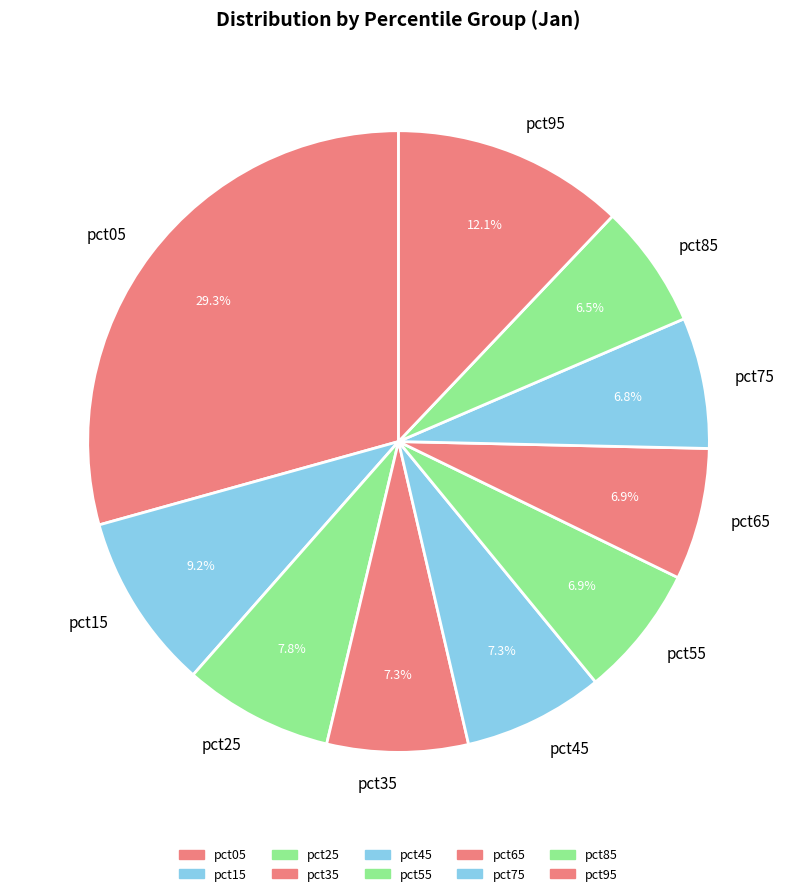

How many segments does this pie chart have?

10